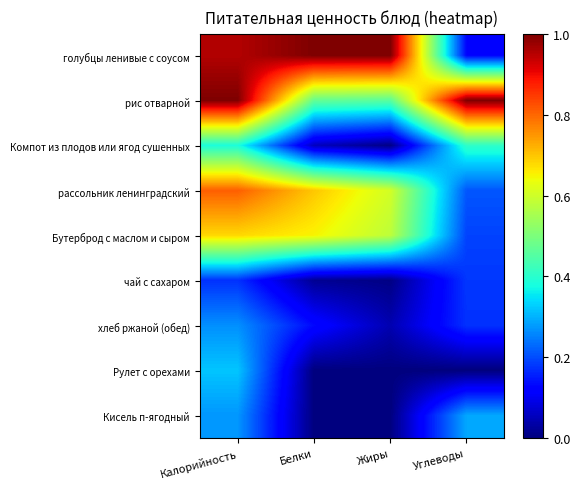

Which has a higher value, Углеводы or Жиры?

Жиры